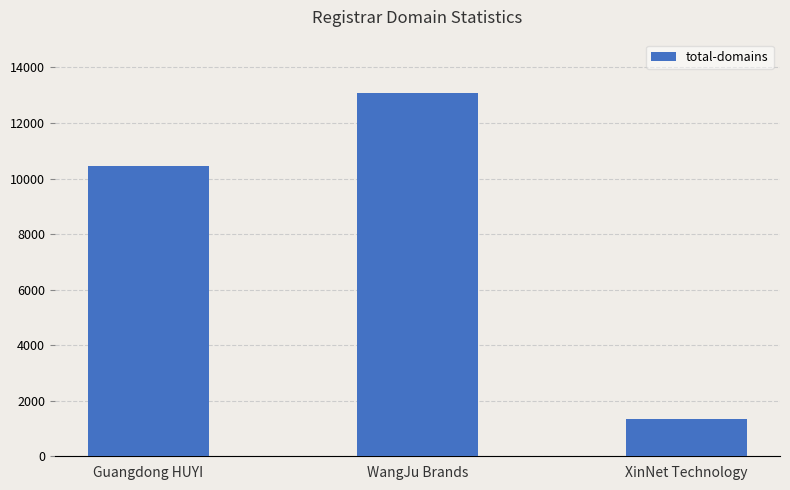

The chart shows a value of 21829 at WangJu Brands. True or false?

False